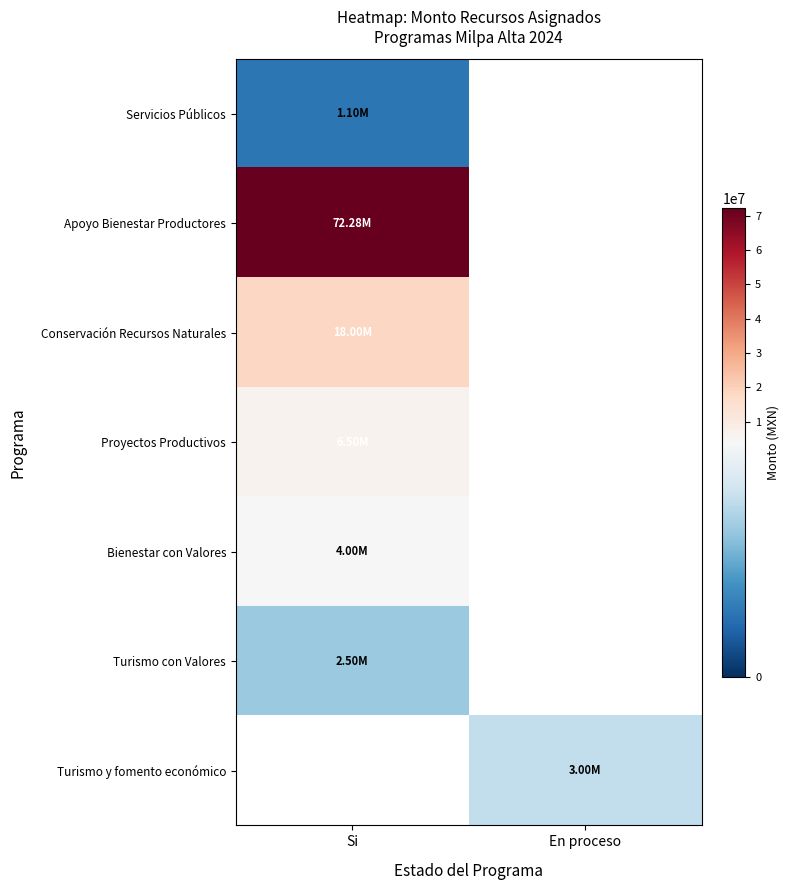

The value of Turismo con Valores at Si is 2500000.0. True or false?

True